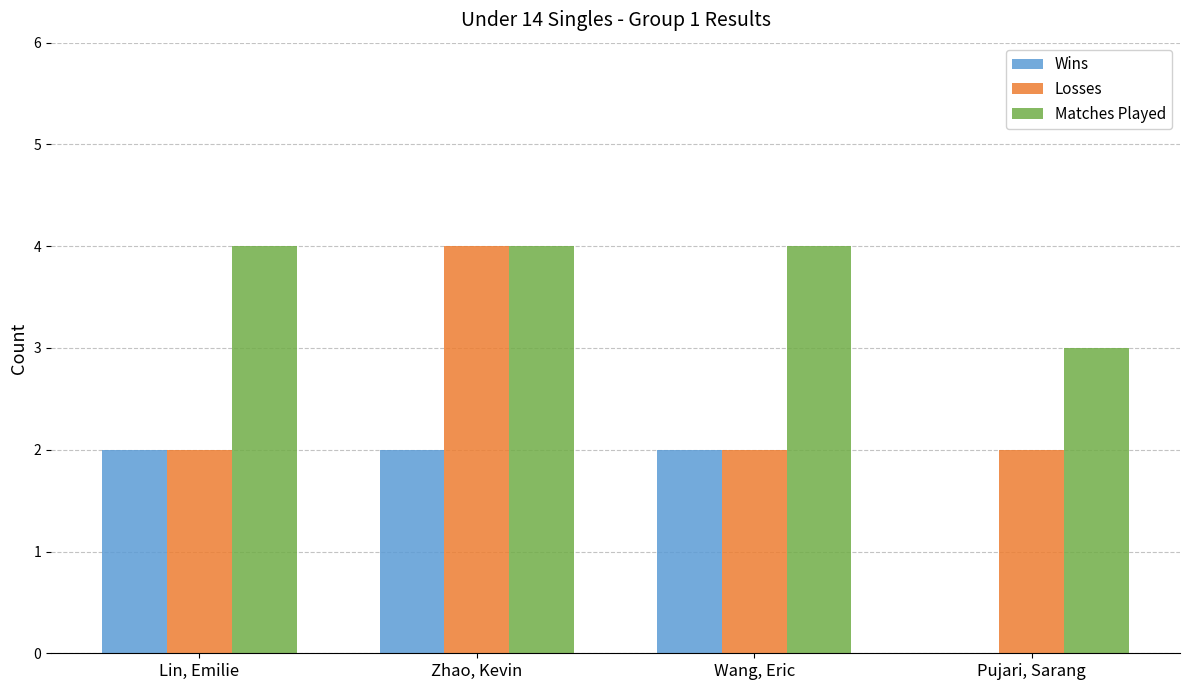

How many data points does each series have?

4